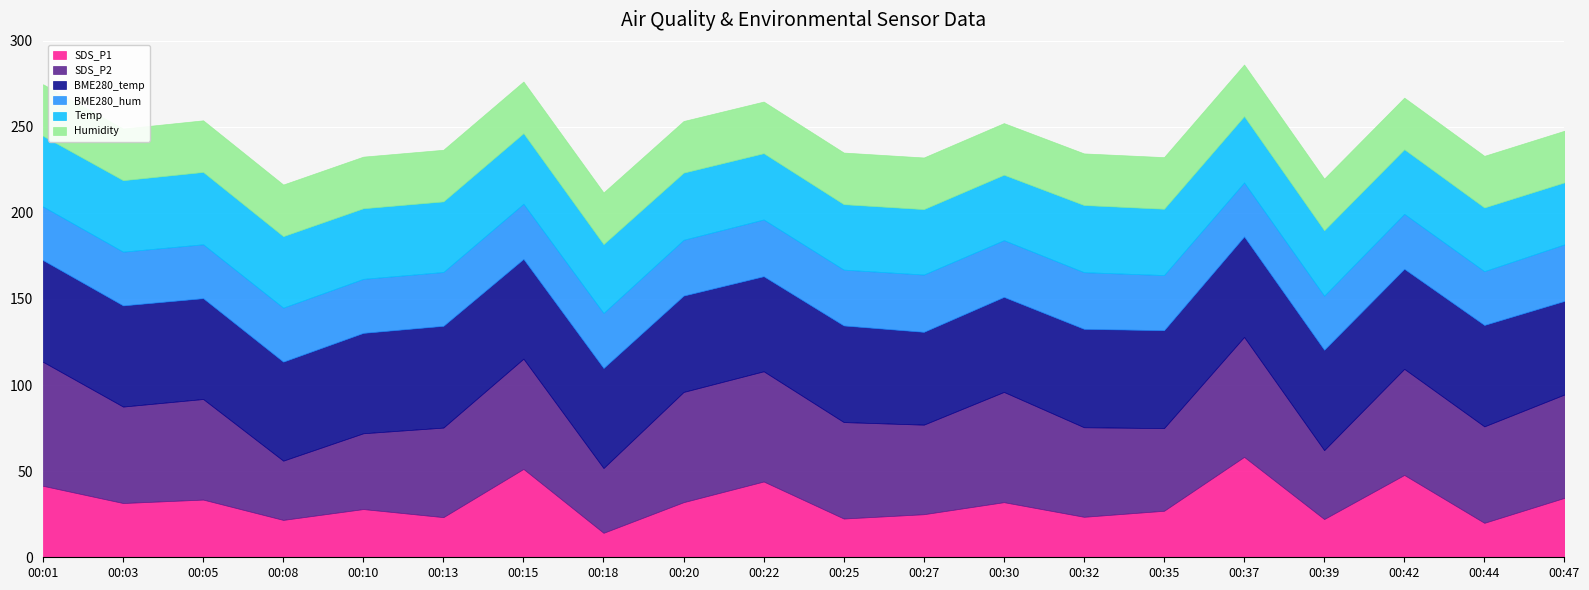

The value of SDS_P1 at 00:32 is 23.5. True or false?

True